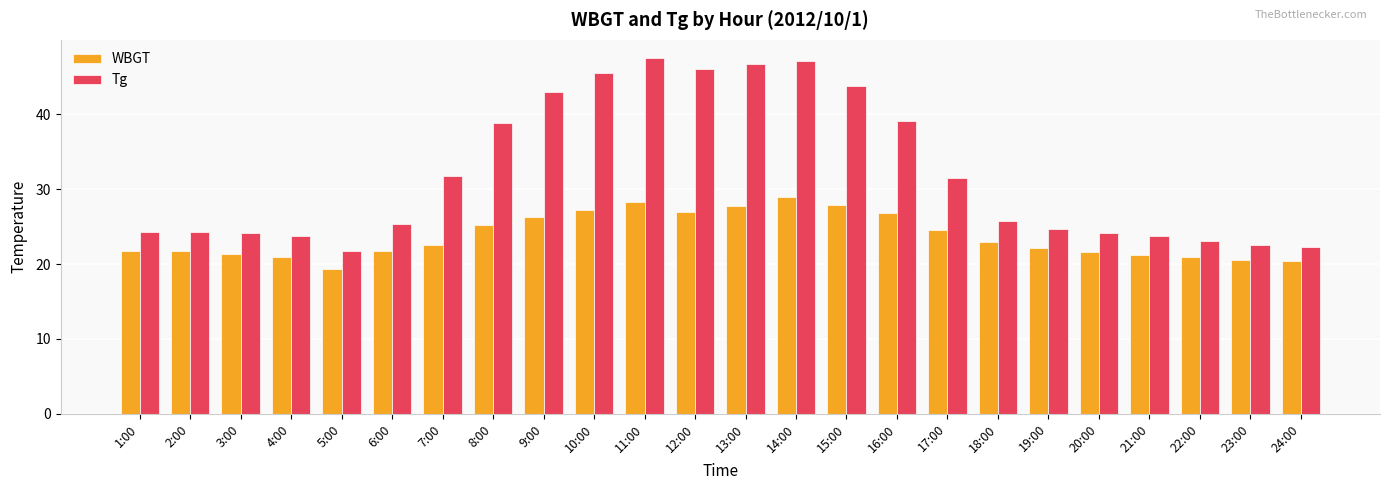

Count the number of categories in the chart.

24